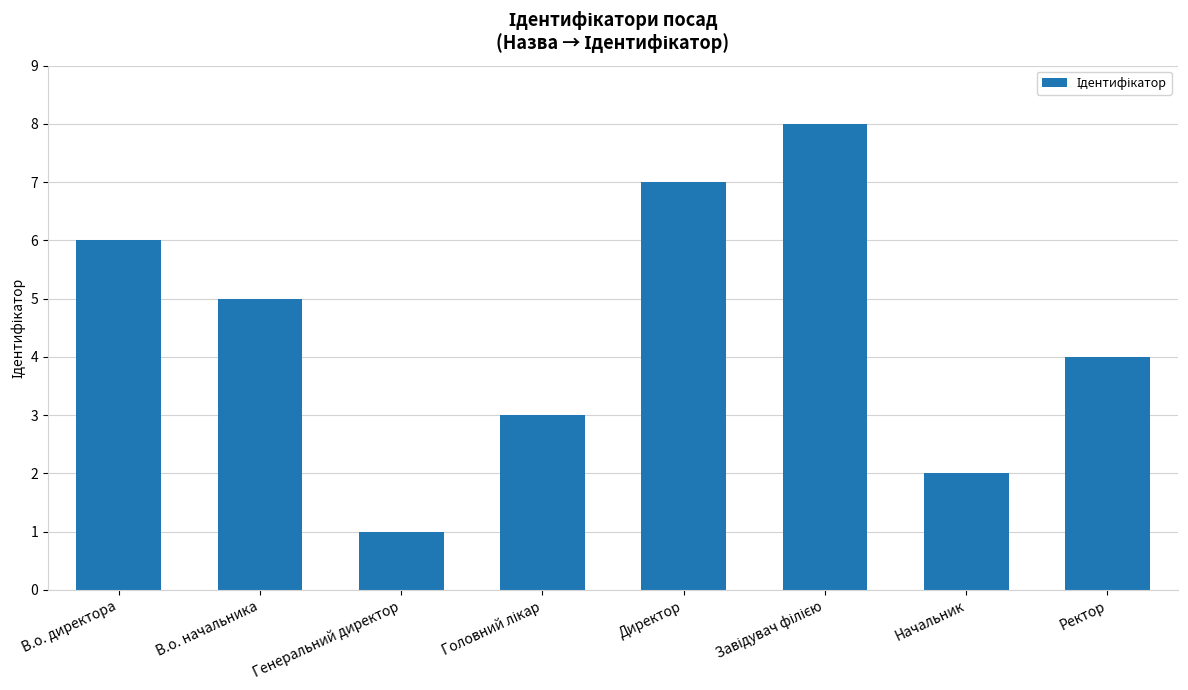

How many values are between 3 and 7?

5